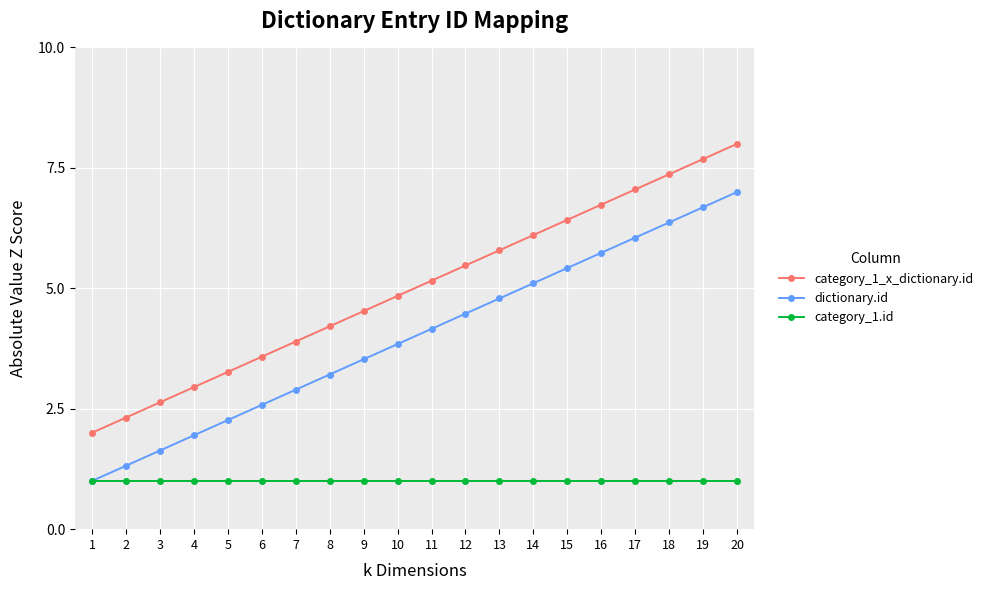

The value of category_1_x_dictionary.id at 13 is 5.8. True or false?

True